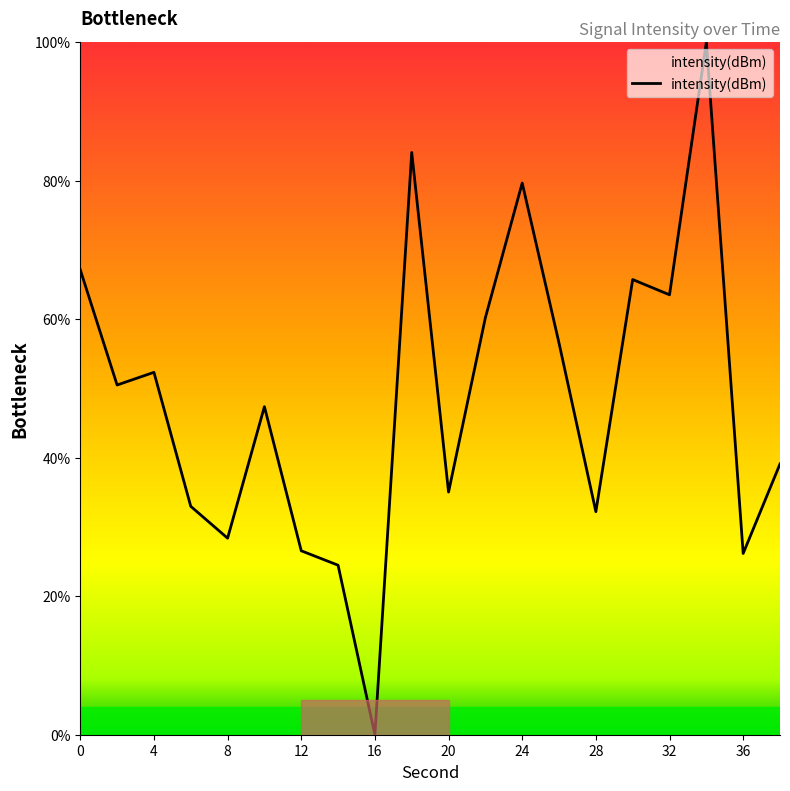

What is the difference between the maximum and minimum values?

100.0